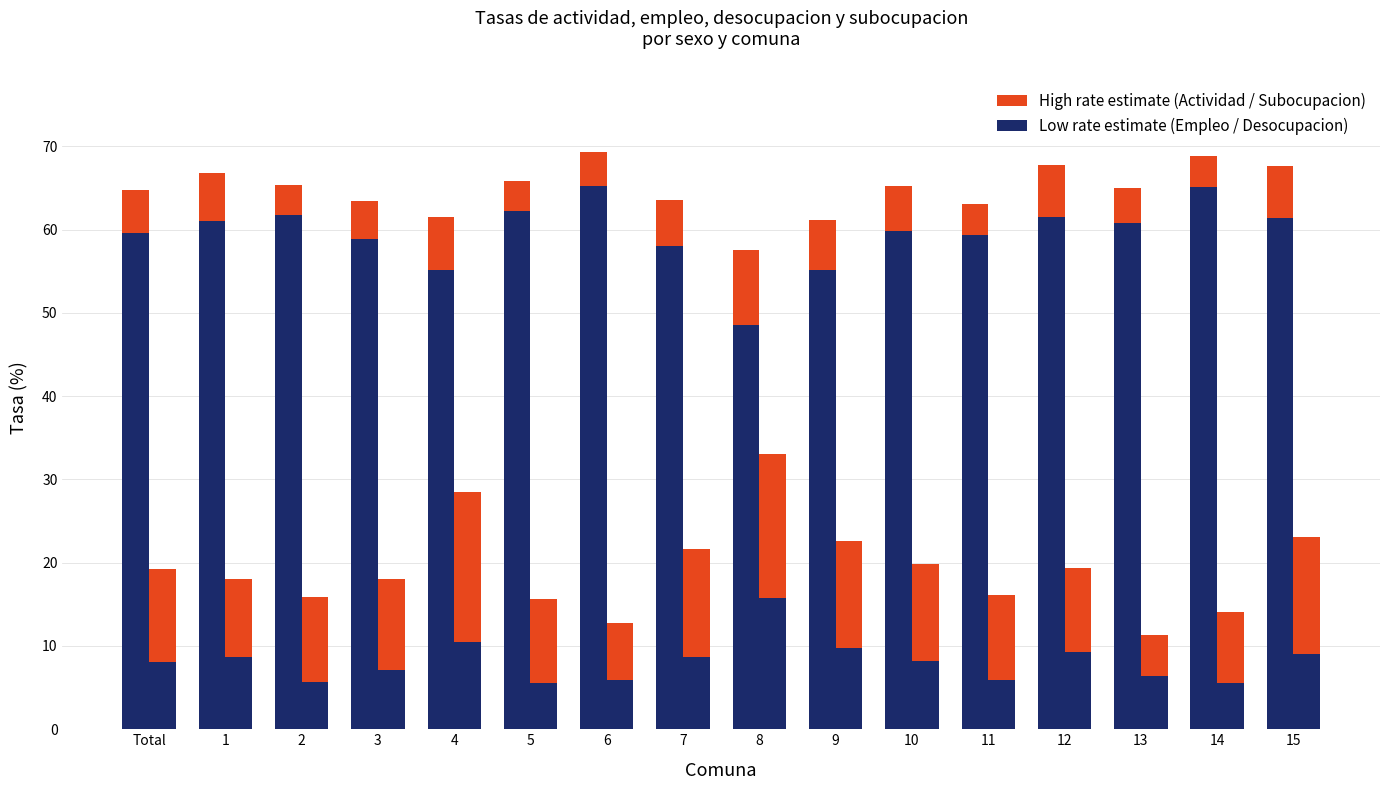

At which category is the sum across all series the highest?

8